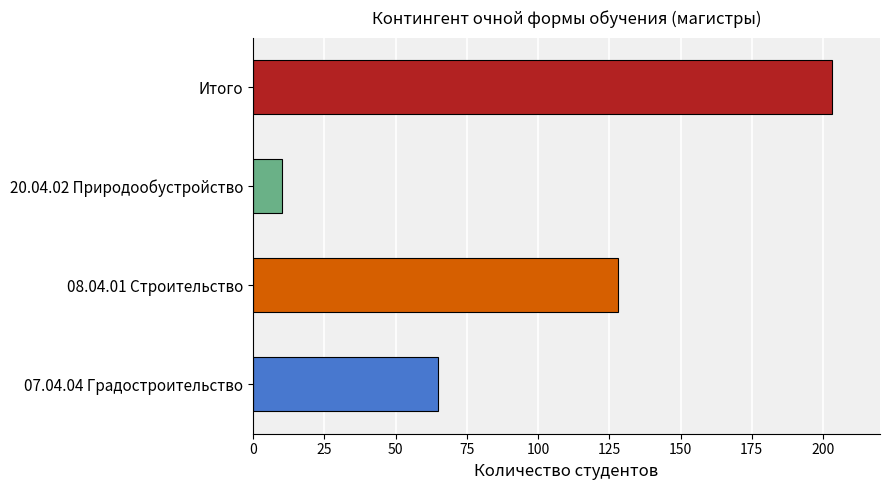

Are the bars horizontal?

Yes